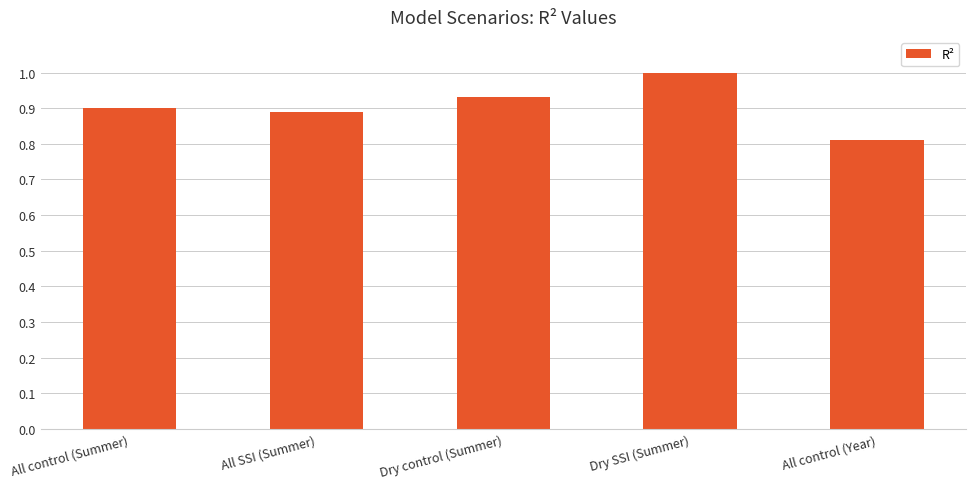

List the labels in order of value, largest first.

Dry SSI (Summer), Dry control (Summer), All control (Summer), All SSI (Summer), All control (Year)